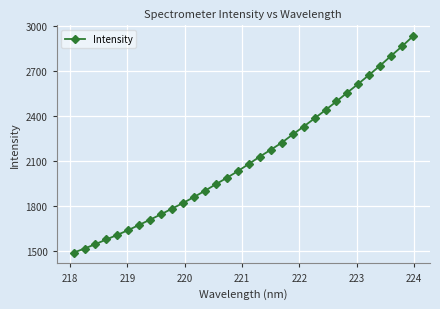

True or false: the data has more than 2 interior local peaks.

False